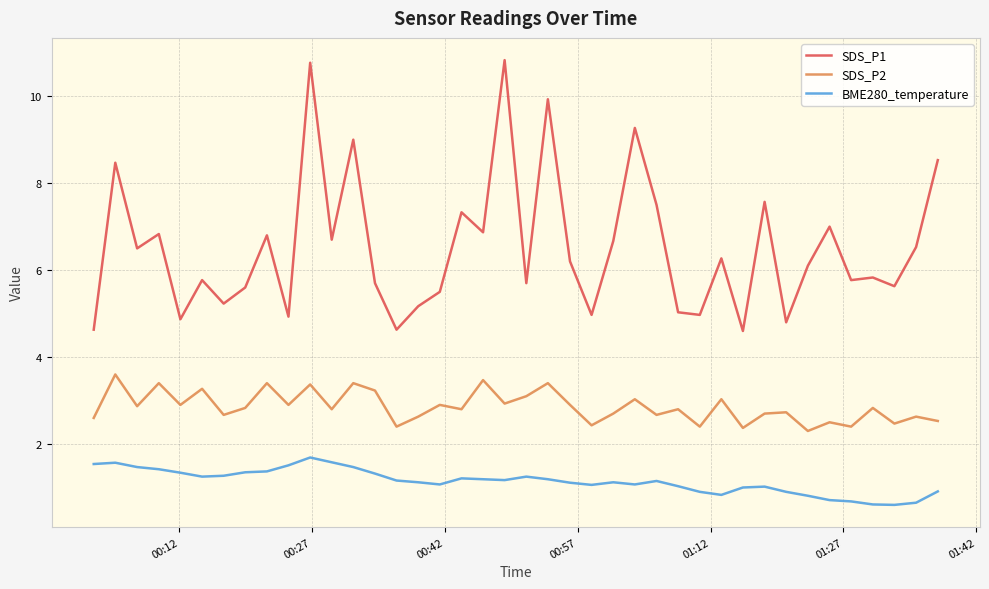

What is the greatest value displayed?

10.8